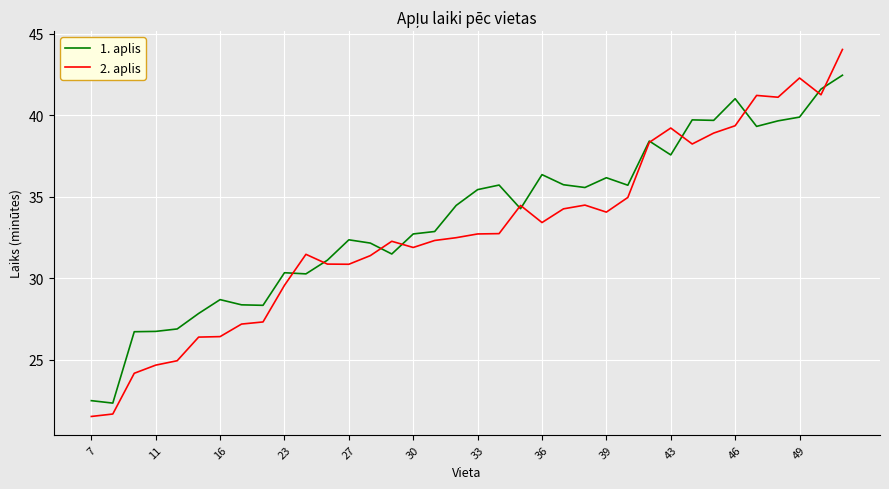

After their last crossing, which series has the higher values: 2. aplis or 1. aplis?

2. aplis